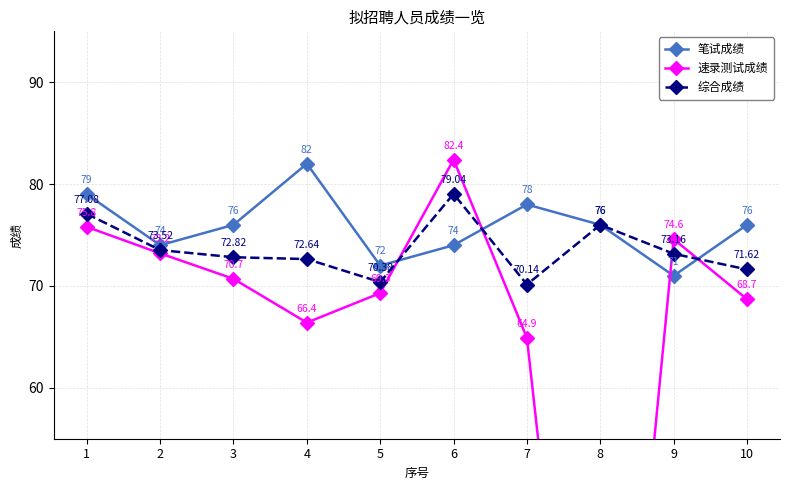

The 笔试成绩 series shows 27.2 at 10. True or false?

False